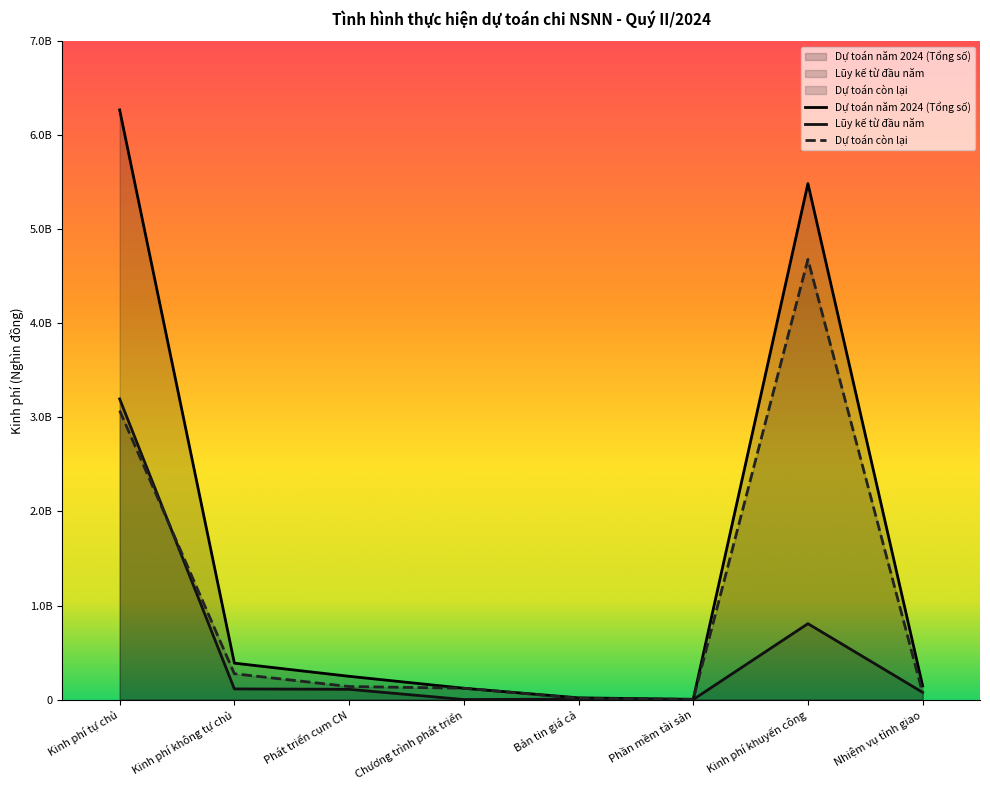

Reading right to left, extract all data points from this chart.

Dự toán năm 2024 (Tổng số): 145000000	5488000000	2000000	18000000	120000000	247000000	387000000	6271000000
Lũy kế từ đầu năm: 76250000	806764800	0	4212000	0	108654000	112866000	3197554445
Dự toán còn lại: 68750000	4681235200	2000000	13788000	120000000	138346000	274134000	3073445555